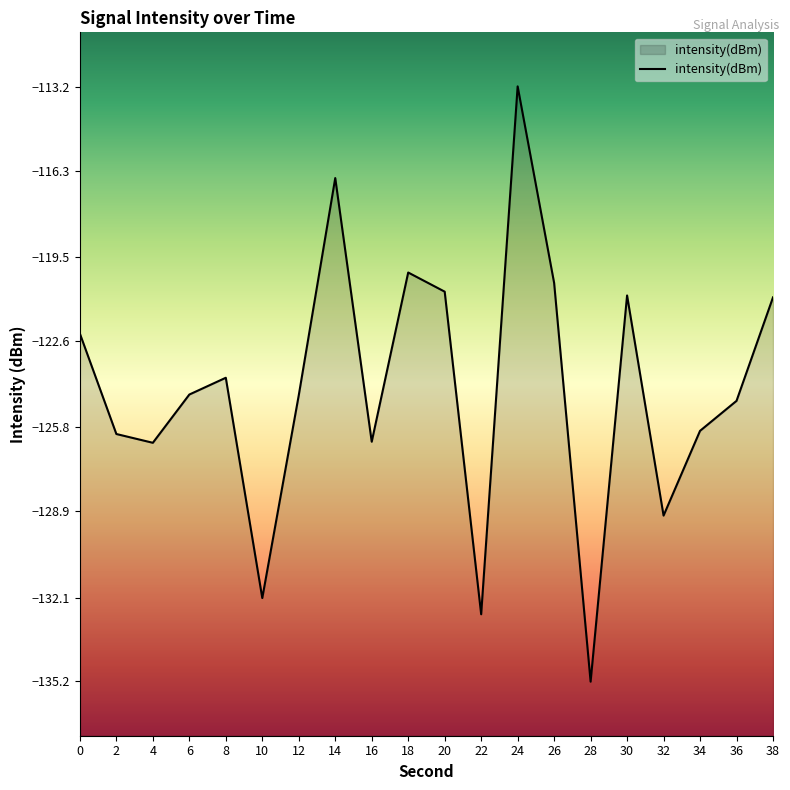

Where is the first local minimum?

4